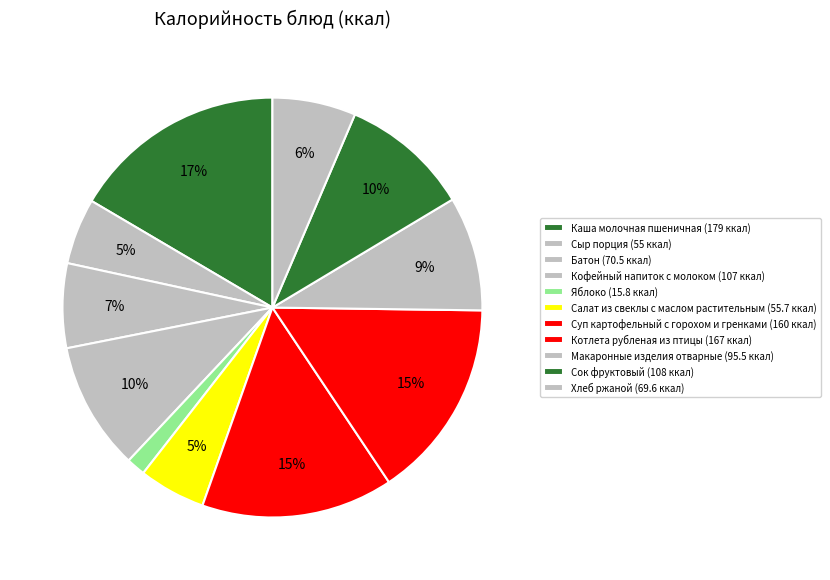

The Котлета рубленая из птицы slice represents 15% of the pie. True or false?

True